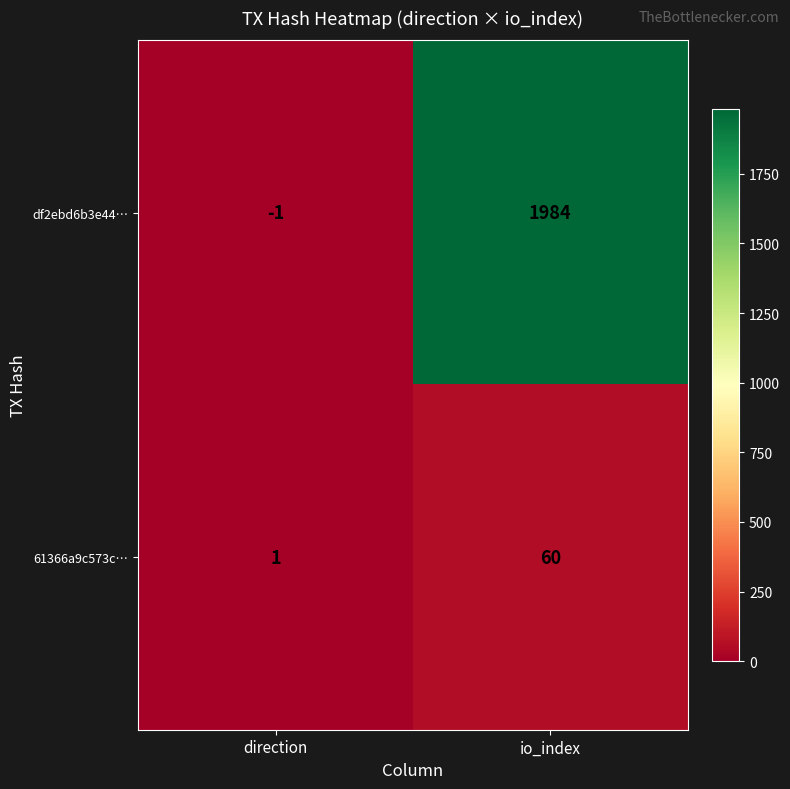

The value of df2ebd6b3e44… at direction is -1. True or false?

True